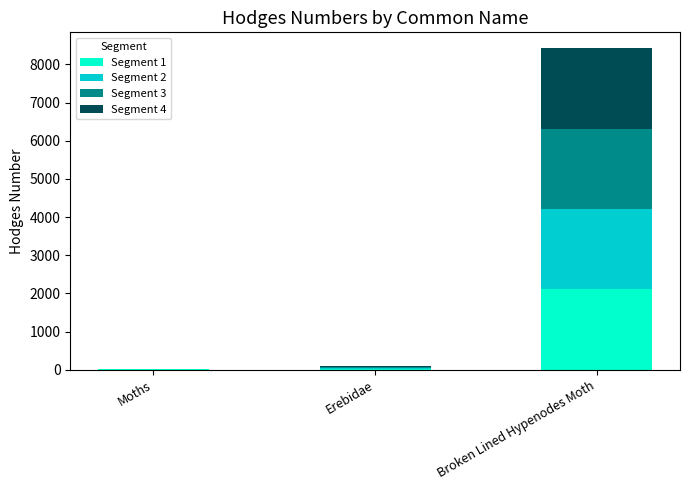

True or false: Segment 1 has a value of 23.3 at Erebidae.

True